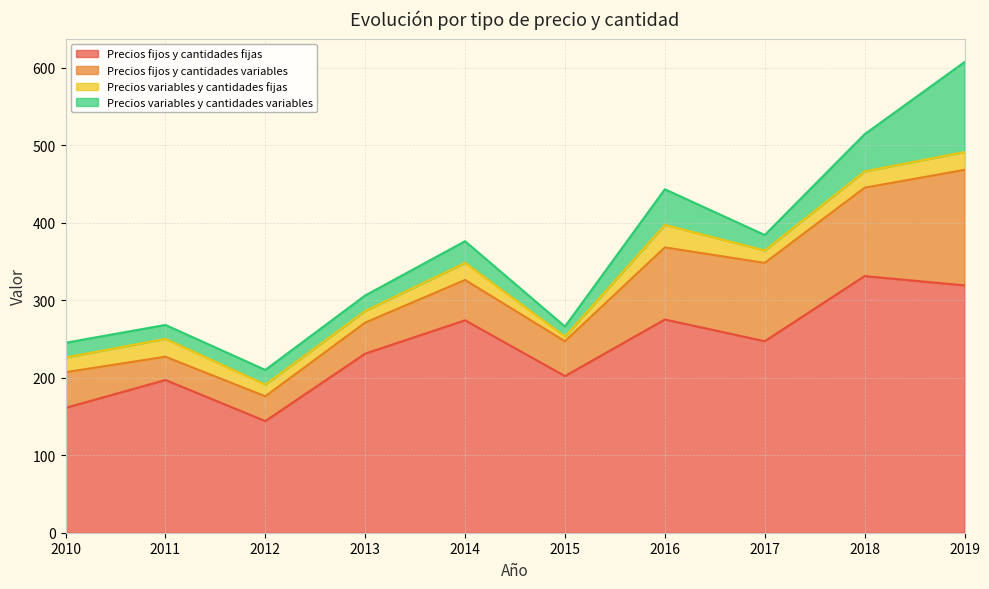

At 2012, list the series in order from smallest to largest.

Precios variables y cantidades fijas, Precios variables y cantidades variables, Precios fijos y cantidades variables, Precios fijos y cantidades fijas